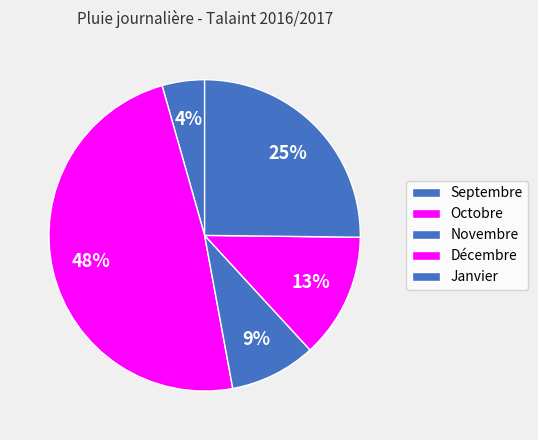

Is it true that Novembre is 9% of the pie?

True